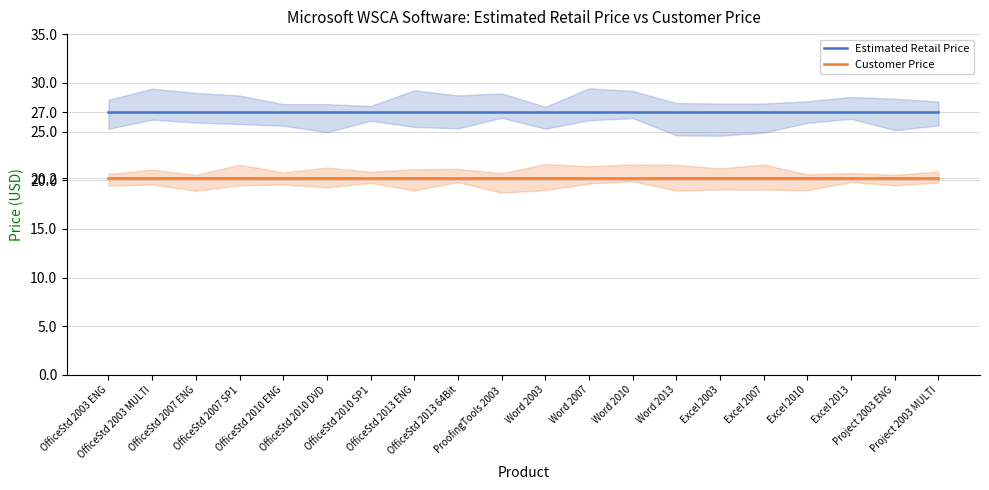

Reading left to right, what are all the values shown in this chart?

Estimated Retail Price: 27.0	27.0	27.0	27.0	27.0	27.0	27.0	27.0	27.0	27.0	27.0	27.0	27.0	27.0	27.0	27.0	27.0	27.0	27.0	27.0
Customer Price: 20.2	20.2	20.2	20.2	20.2	20.2	20.2	20.2	20.2	20.2	20.2	20.2	20.2	20.2	20.2	20.2	20.2	20.2	20.2	20.2